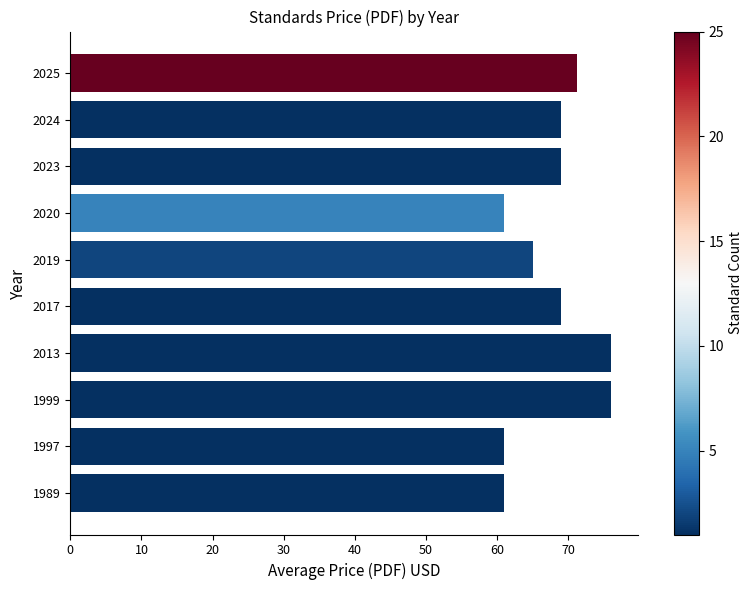

Is it true that the value at 1999 is 76.0?

True